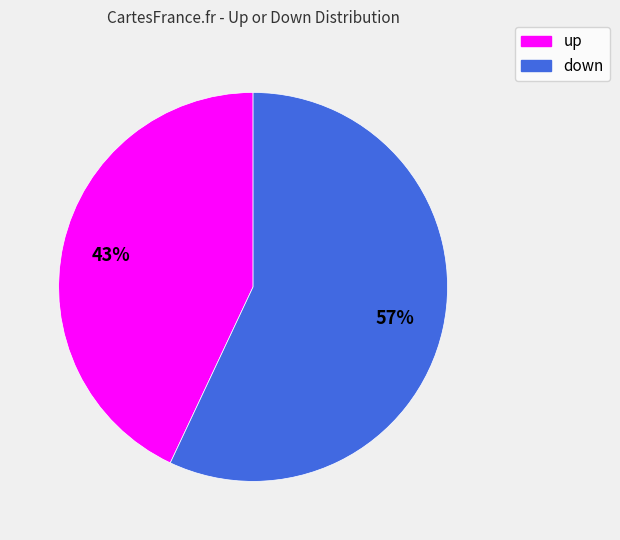

Is there any slice that represents more than half of the pie?

Yes